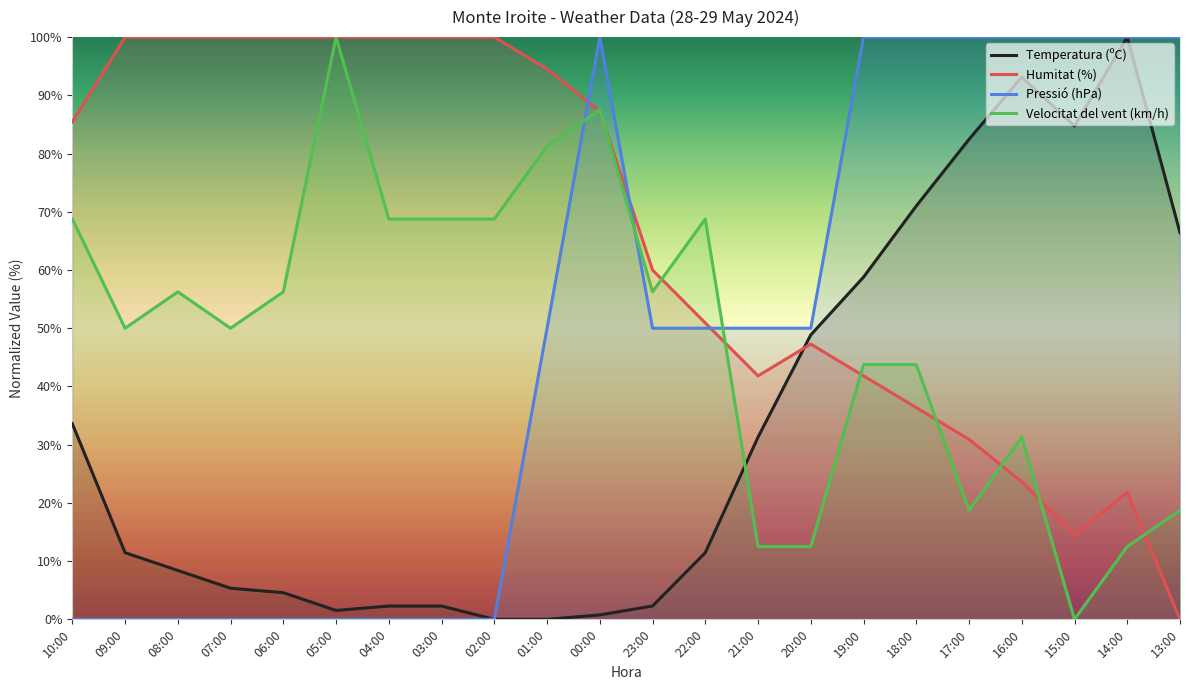

Reading left to right, what are all the values shown in this chart?

Temperatura (ºC): 10:00=33.6	09:00=11.5	08:00=8.4	07:00=5.3	06:00=4.6	05:00=1.5	04:00=2.3	03:00=2.3	02:00=0.0	01:00=0.0	00:00=0.8	23:00=2.3	22:00=11.5	21:00=31.3	20:00=48.9	19:00=58.8	18:00=71.0	17:00=82.4	16:00=93.1	15:00=84.7	14:00=100.0	13:00=66.4
Humitat (%): 10:00=85.5	09:00=100.0	08:00=100.0	07:00=100.0	06:00=100.0	05:00=100.0	04:00=100.0	03:00=100.0	02:00=100.0	01:00=94.5	00:00=87.3	23:00=60.0	22:00=50.9	21:00=41.8	20:00=47.3	19:00=41.8	18:00=36.4	17:00=30.9	16:00=23.6	15:00=14.5	14:00=21.8	13:00=0.0
Pressió (hPa): 10:00=0.0	09:00=0.0	08:00=0.0	07:00=0.0	06:00=0.0	05:00=0.0	04:00=0.0	03:00=0.0	02:00=0.0	01:00=50.0	00:00=100.0	23:00=50.0	22:00=50.0	21:00=50.0	20:00=50.0	19:00=100.0	18:00=100.0	17:00=100.0	16:00=100.0	15:00=100.0	14:00=100.0	13:00=100.0
Velocitat del vent (km/h): 10:00=68.7	09:00=50.0	08:00=56.2	07:00=50.0	06:00=56.2	05:00=100.0	04:00=68.7	03:00=68.7	02:00=68.7	01:00=81.2	00:00=87.5	23:00=56.2	22:00=68.7	21:00=12.5	20:00=12.5	19:00=43.7	18:00=43.7	17:00=18.7	16:00=31.2	15:00=0.0	14:00=12.5	13:00=18.7